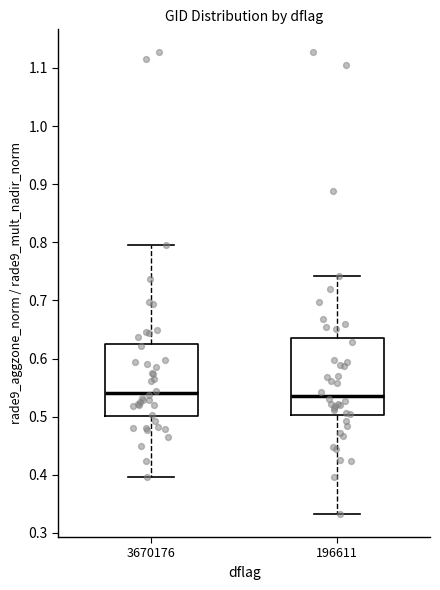

Where does the lower whisker of the box at x = 196611 end on the y-axis? The values are not printed on the chart, so give them approximately, as read against the axis.

0.33